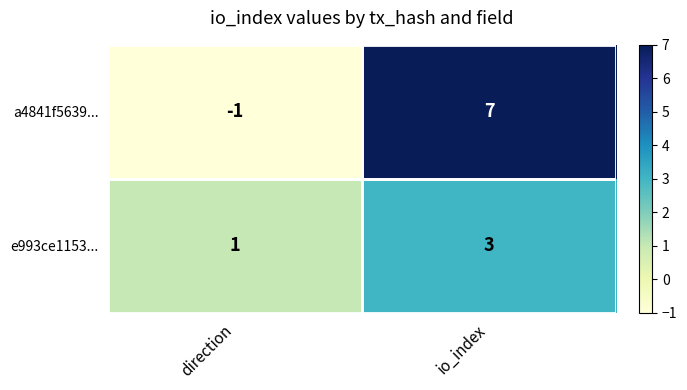

Which series changed the most between direction and io_index?

a4841f5639...